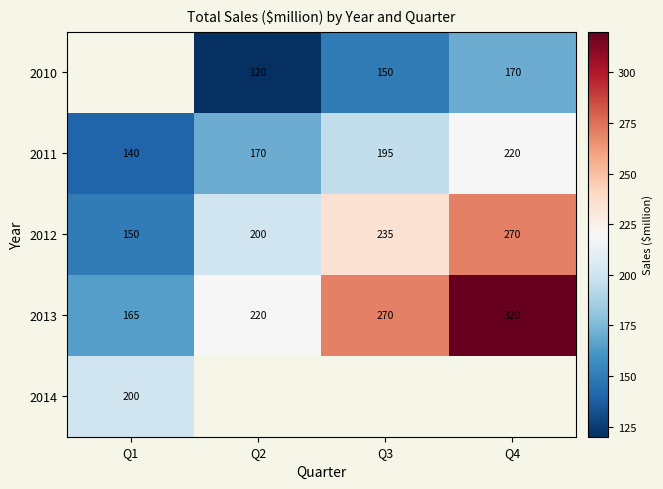

What is the average value of the 2013 series?

244